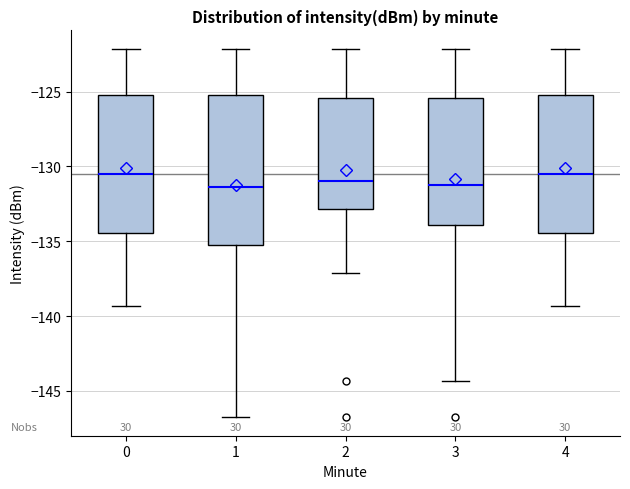

Reading left to right, transcribe this box plot: for each box, give where its median line is, the range the box spans, and where its two whiskers end, as read against the y-axis. The values are not printed on the chart, so give them approximately, as read against the axis.

0: median -130.5, box -134.5 to -125.0, whiskers -139.5 to -122.0
1: median -131.5, box -135.5 to -125.0, whiskers -147.0 to -122.0
2: median -131.0, box -133.0 to -125.5, whiskers -137.0 to -122.0
3: median -131.0, box -134.0 to -125.5, whiskers -144.5 to -122.0
4: median -130.5, box -134.5 to -125.0, whiskers -139.5 to -122.0